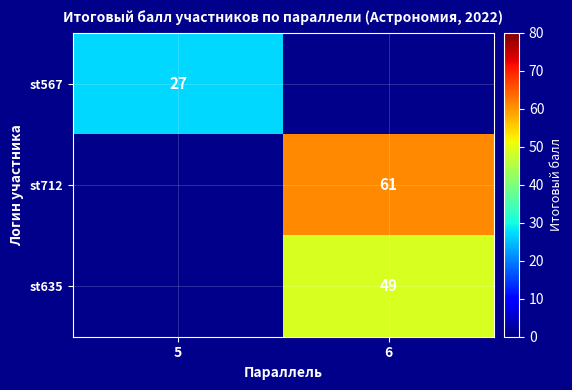

What is the smallest value displayed?

27.0